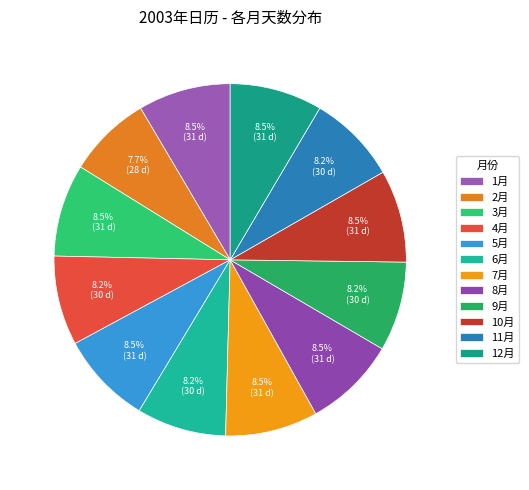

Approximately how many times larger is the value at 1月 compared to 6月?

1.0